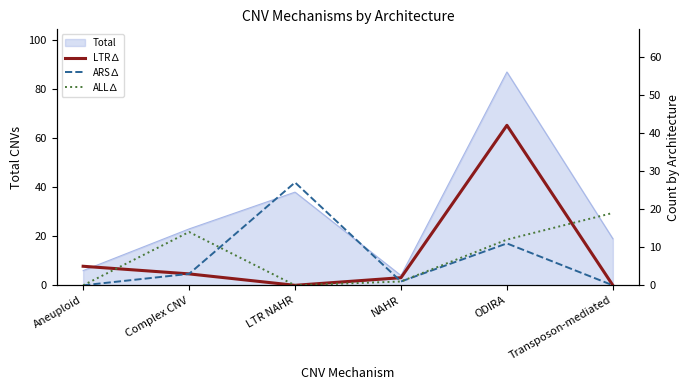

How many data points in ARS∆ are above 3?

2